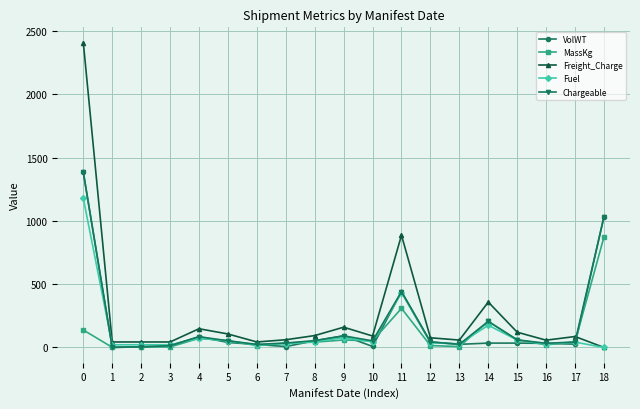

What is the sum of all MassKg values?

2009.0